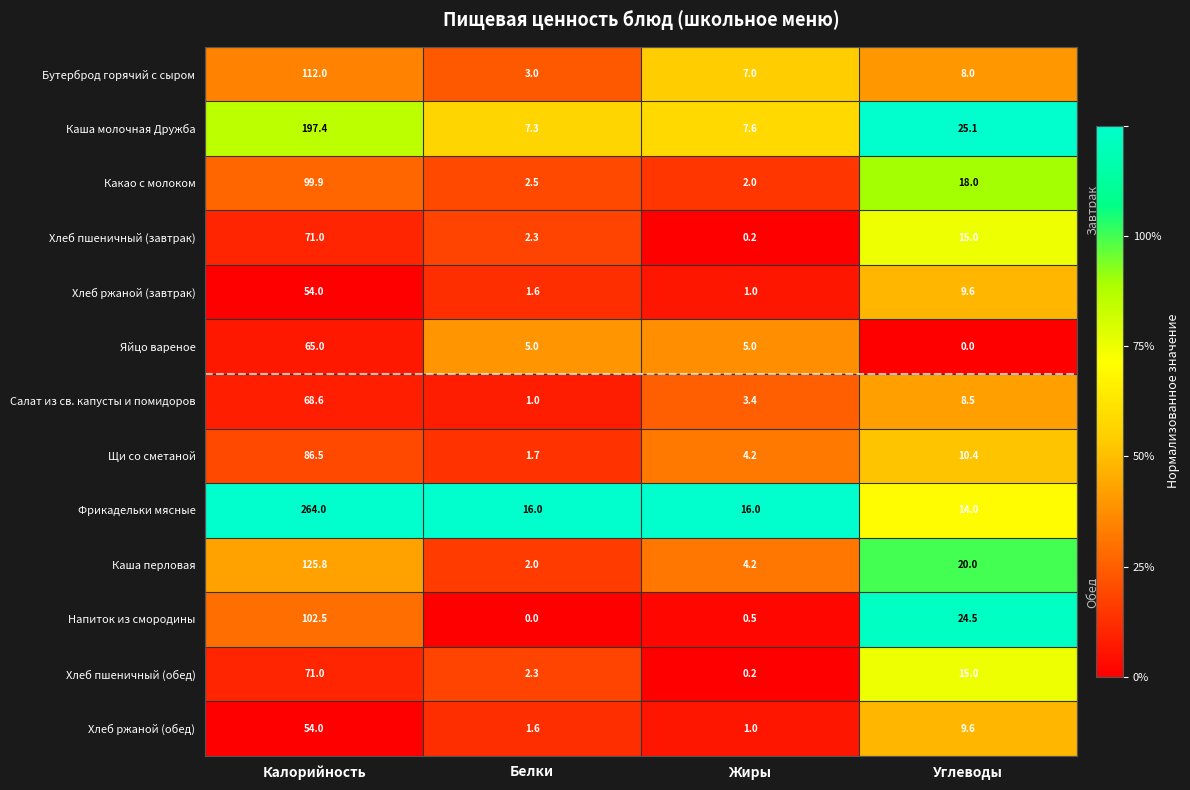

The value of Щи со сметаной at Калорийность is 86.5. True or false?

True